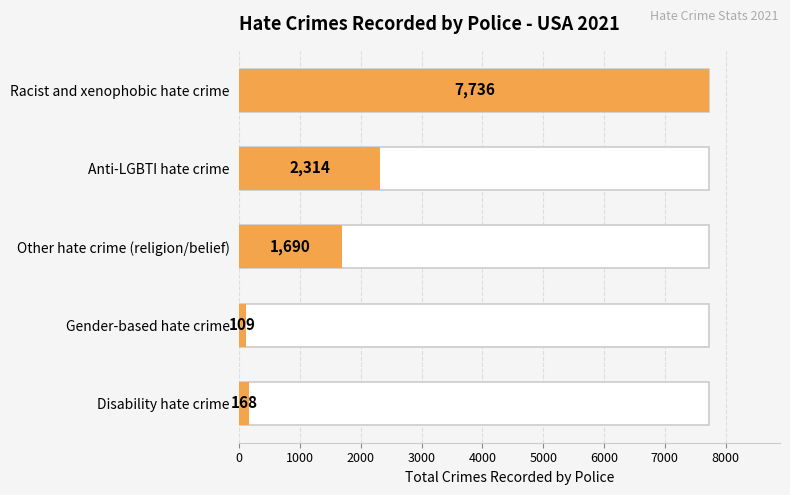

The value at Anti-LGBTI hate crime is 3513. True or false?

False